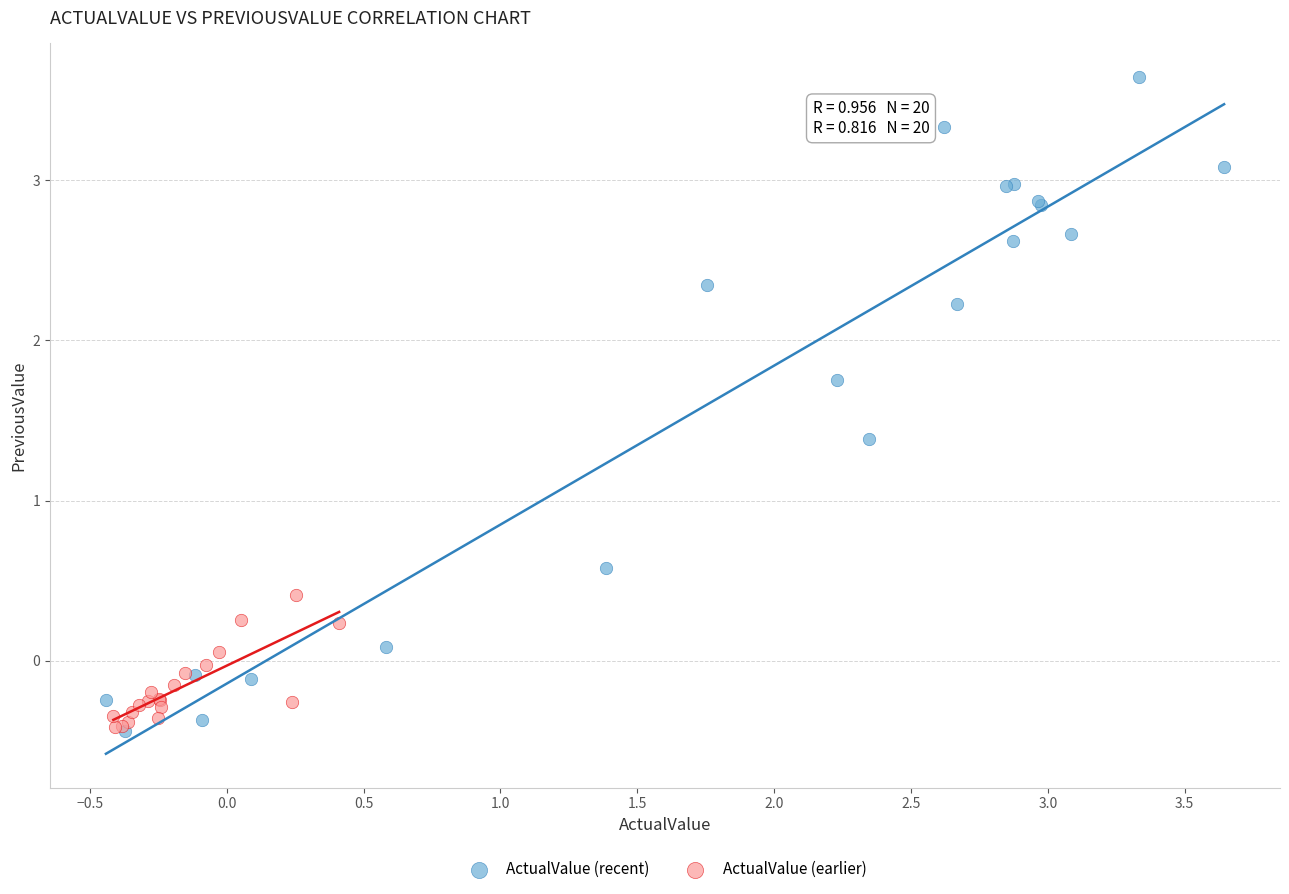

Which series contains the highest Y value?

ActualValue (recent)